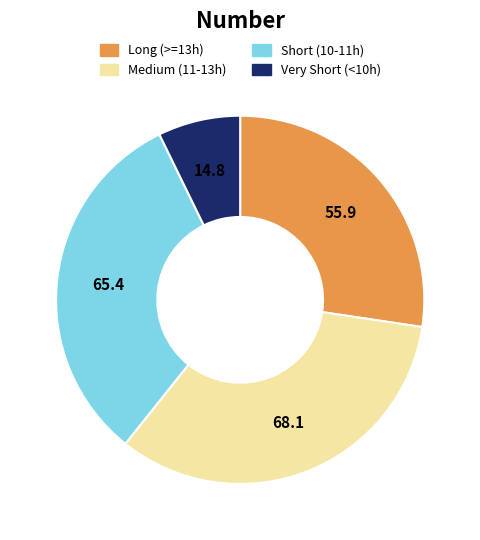

Count the number of slices in the pie.

4